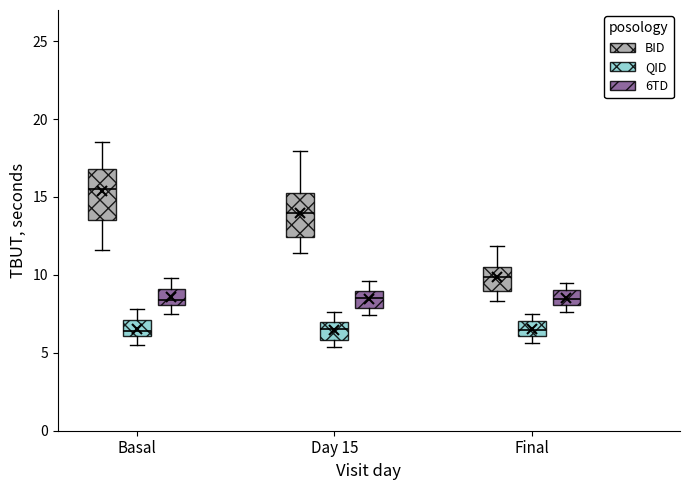

Reading left to right, transcribe this box plot: for each box, give where its median line is, the range the box spans, and where its two whiskers end, as read against the y-axis. The values are not printed on the chart, so give them approximately, as read against the axis.

Basal (BID): median 15.5, box 13.5 to 17.0, whiskers 11.5 to 18.5
Basal (QID): median 6.5, box 6.0 to 7.0, whiskers 5.5 to 8.0
Basal (6TD): median 8.5, box 8.0 to 9.0, whiskers 7.5 to 10.0
Day 15 (BID): median 14.0, box 12.5 to 15.5, whiskers 11.5 to 18.0
Day 15 (QID): median 6.5, box 6.0 to 7.0, whiskers 5.5 to 7.5
Day 15 (6TD): median 8.5, box 8.0 to 9.0, whiskers 7.5 to 9.5
Final (BID): median 10.0, box 9.0 to 10.5, whiskers 8.5 to 12.0
Final (QID): median 6.5, box 6.0 to 7.0, whiskers 5.5 to 7.5
Final (6TD): median 8.5, box 8.0 to 9.0, whiskers 7.5 to 9.5